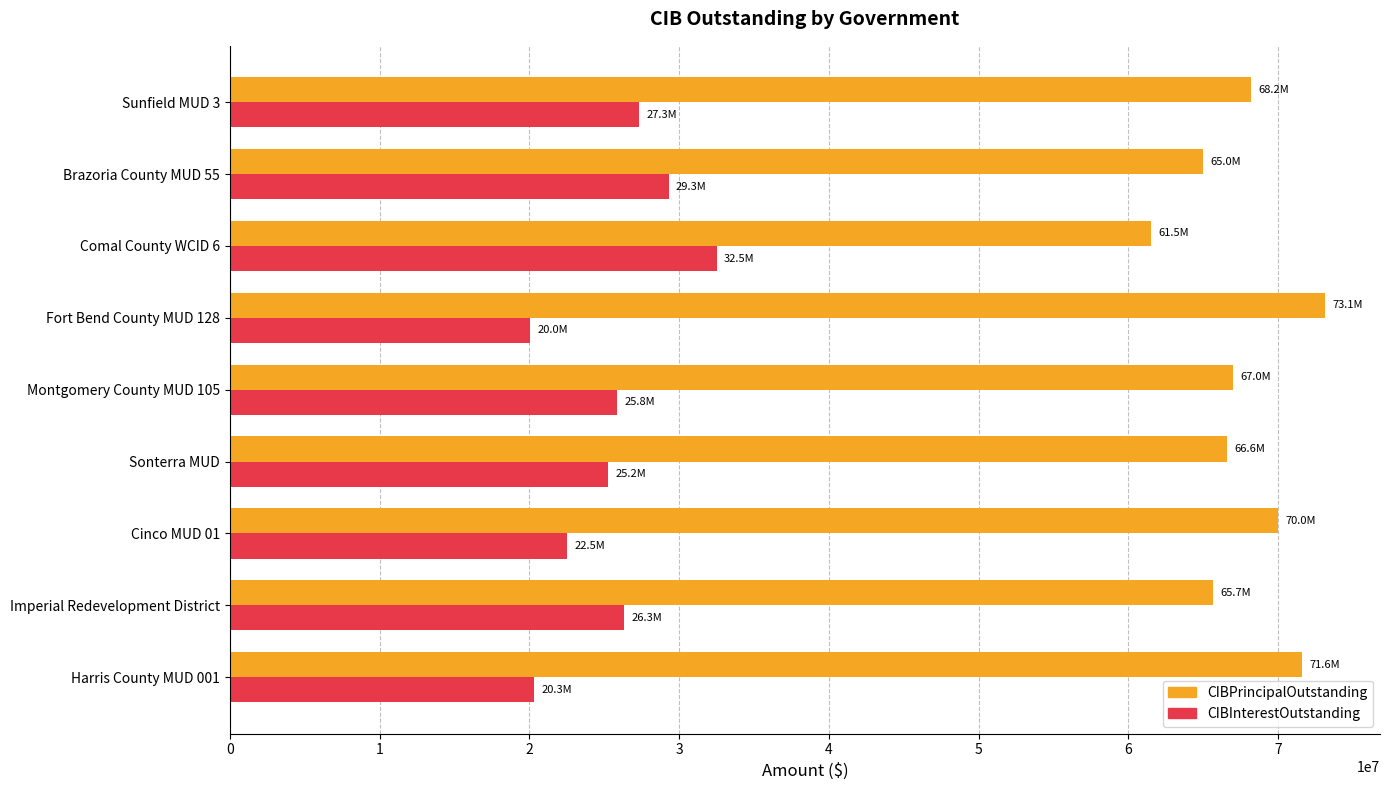

What is the difference between the highest and lowest values at Fort Bend County MUD 128?

53110288.5